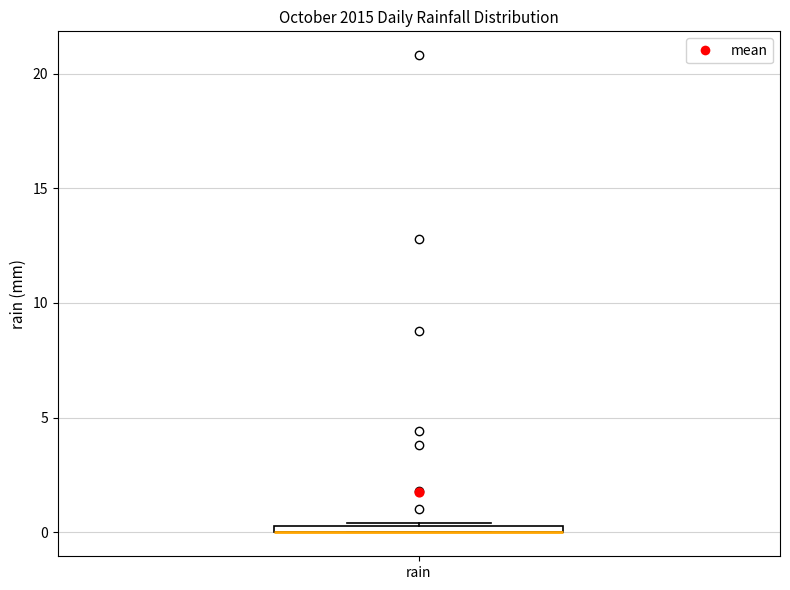

Where is the lower edge of the box for rain on the y-axis? The values are not printed on the chart, so give them approximately, as read against the axis.

0.0